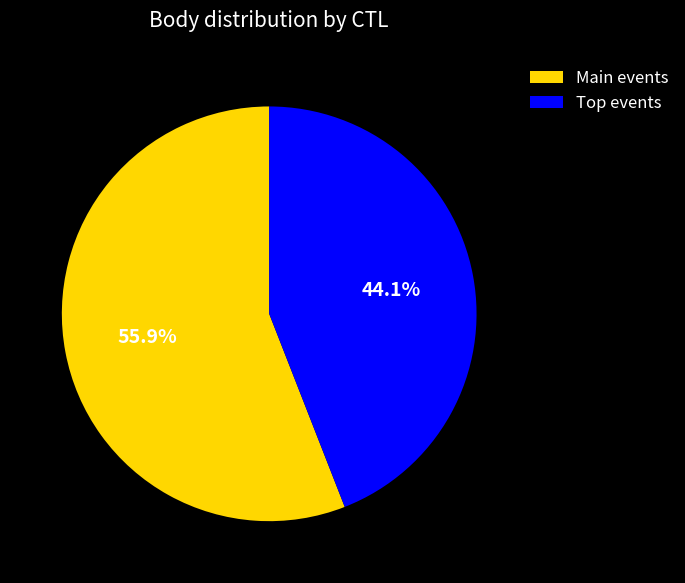

Does any single category account for the majority?

Yes